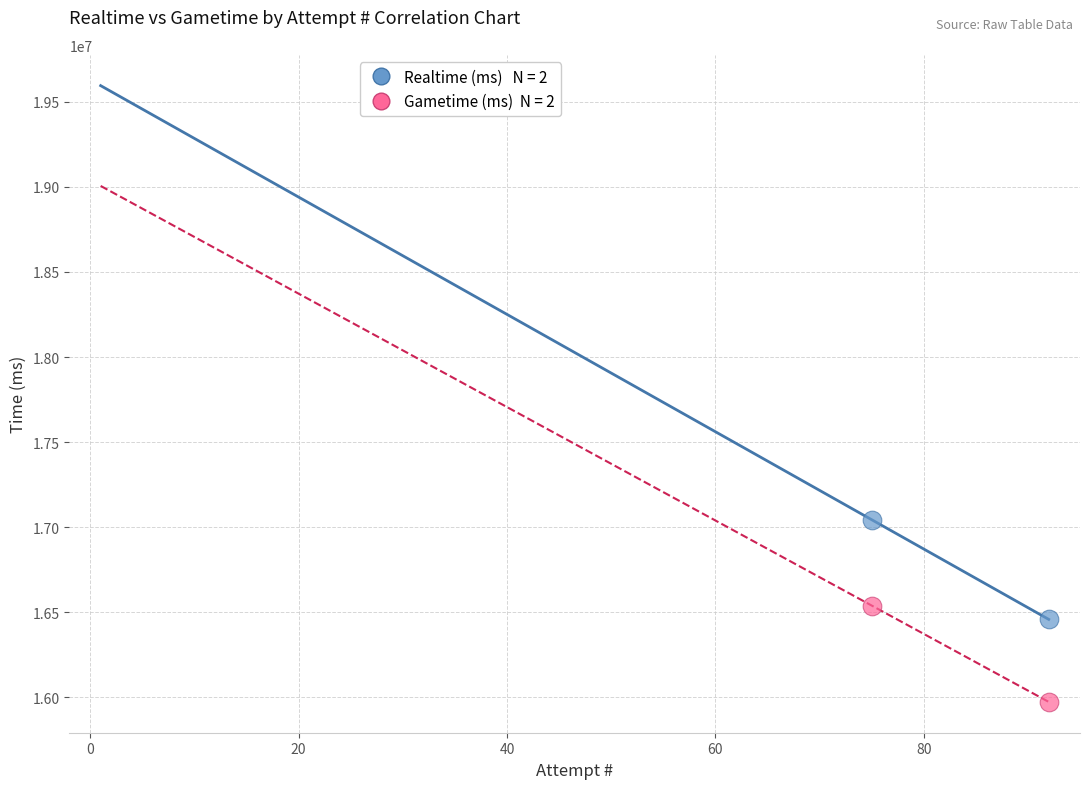

Across all data points, what is the range of X values (max minus min)?

17